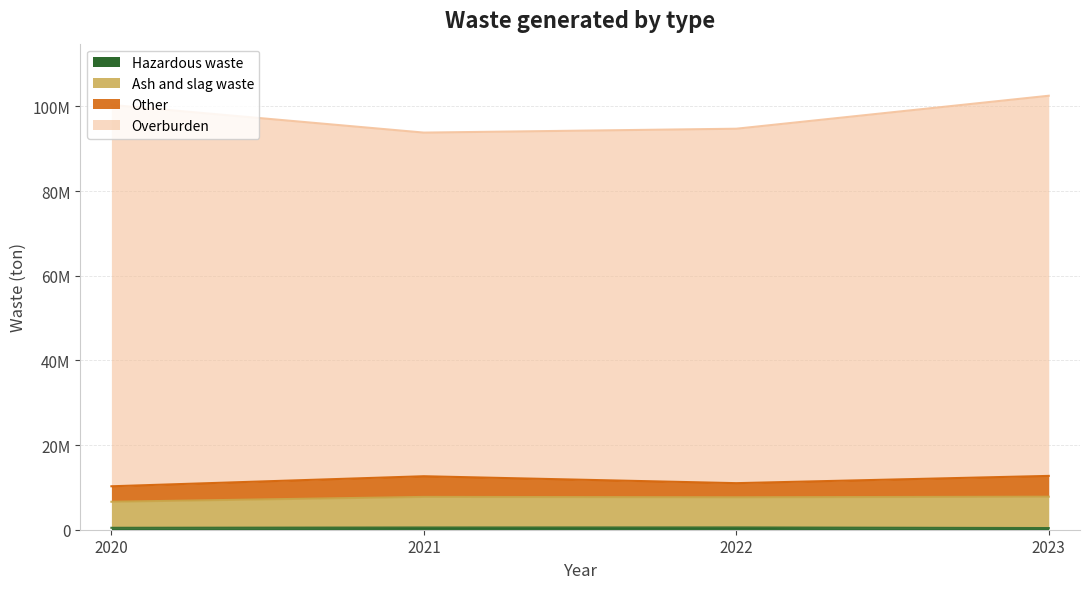

The value of Ash and slag waste at 2021 is 7751125. True or false?

True